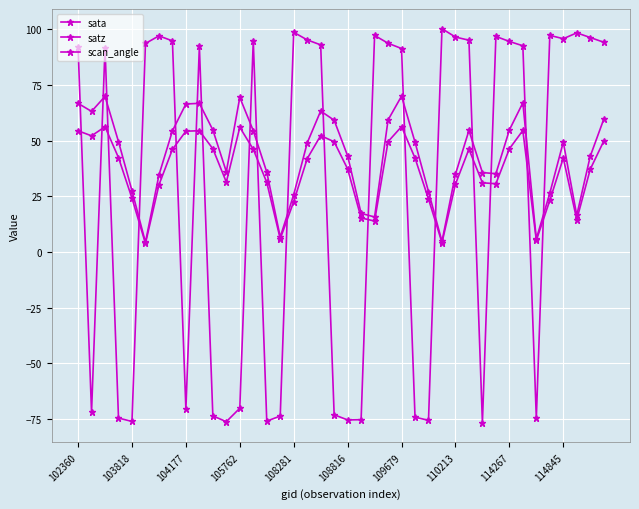

Reading right to left, extract all data points from this chart.

sata: 94.3	96.4	98.5	95.8	97.4	-74.6	92.7	94.6	96.9	-76.7	95.2	96.6	100.3	-75.6	-74.2	91.5	93.8	97.3	-75.3	-75.4	-73.1	93.1	95.3	98.7	-73.7	-76.0	95.0	-70.2	-76.2	-73.6	92.4	-70.7	94.9	97.1	93.7	-76.1	-74.6	91.7	-71.9	92.2
satz: 59.6	43.0	16.5	49.4	26.4	5.9	67.1	54.8	35.2	35.7	54.6	35.0	4.8	27.2	49.4	70.1	59.3	15.8	17.4	43.2	59.2	63.4	49.0	25.8	6.7	35.9	54.5	69.5	36.1	54.9	66.8	66.5	54.4	34.6	4.4	27.6	49.6	69.9	63.2	66.8
scan_angle: 49.8	37.2	14.6	42.2	23.2	5.2	54.6	46.4	30.7	31.1	46.2	30.5	4.2	23.8	42.2	56.4	49.6	13.9	15.4	37.3	49.5	52.3	42.0	22.7	6.0	31.3	46.2	56.0	31.4	46.4	54.5	54.3	46.1	30.2	3.9	24.2	42.4	56.3	52.2	54.5